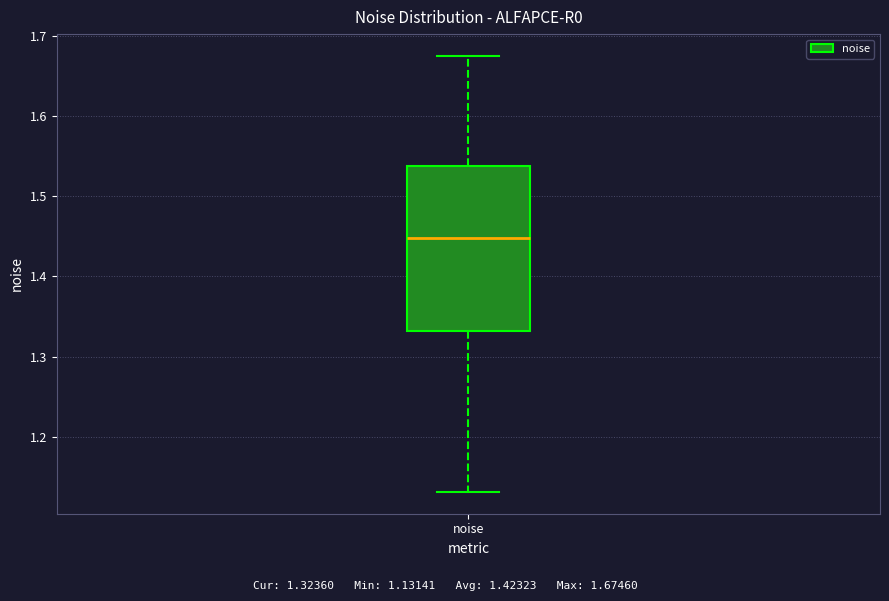

Transcribe this box plot: give where the median line is, the range the box spans, and where the two whiskers end, as read against the y-axis. The values are not printed on the chart, so give them approximately, as read against the axis.

median 1.45, box 1.33 to 1.54, whiskers 1.13 to 1.67